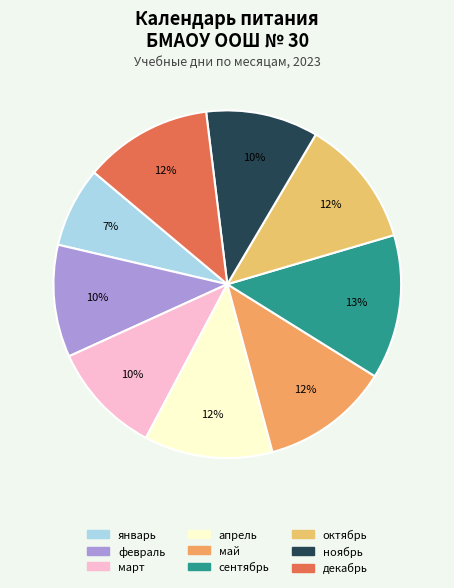

Is it true that май is 12% of the pie?

True